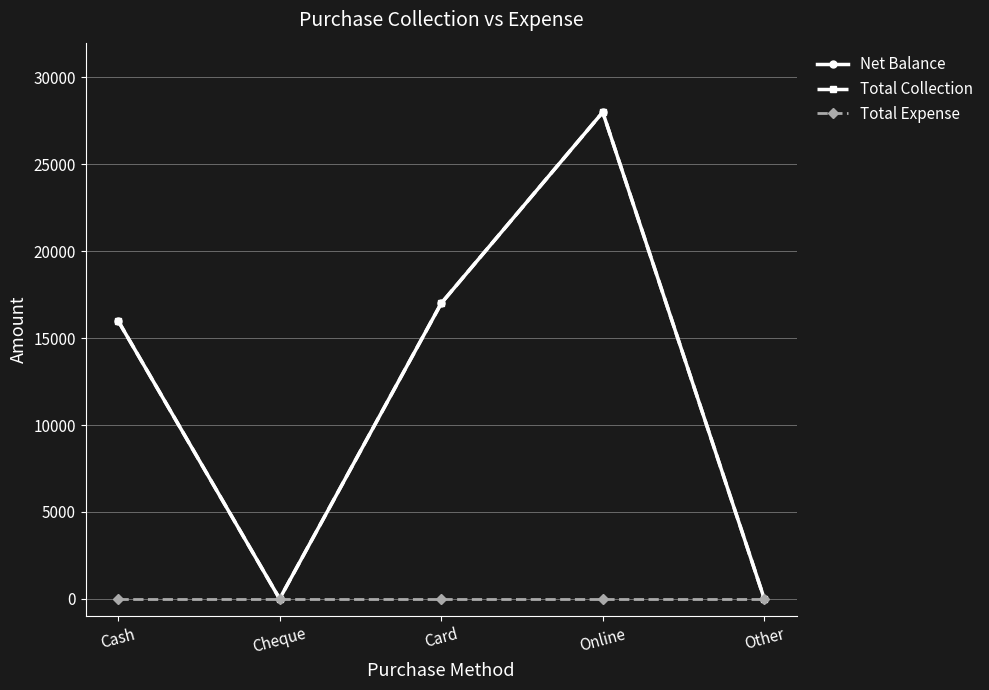

At which label is Total Expense closest to 0?

Cash